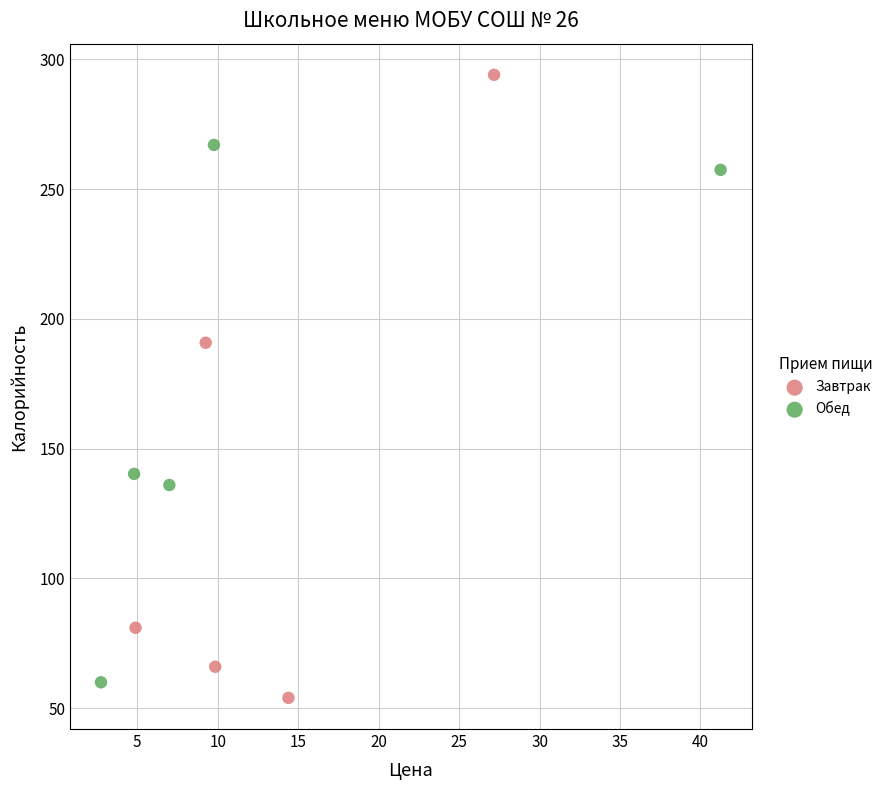

Which series contains the highest Y value?

Завтрак